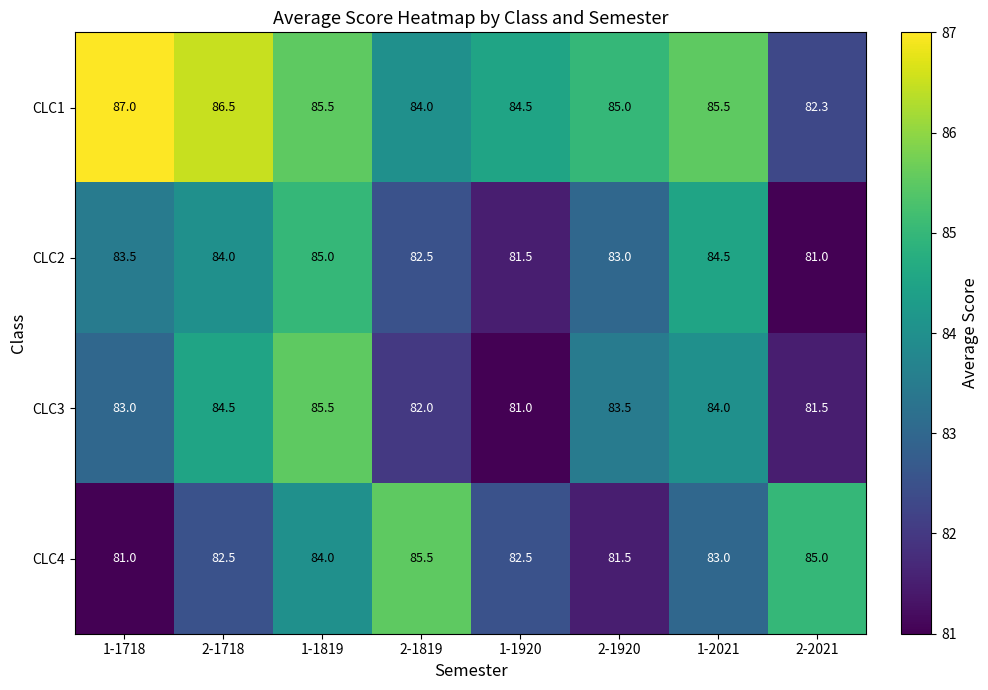

At which label does CLC1 first exceed 85?

1-1718